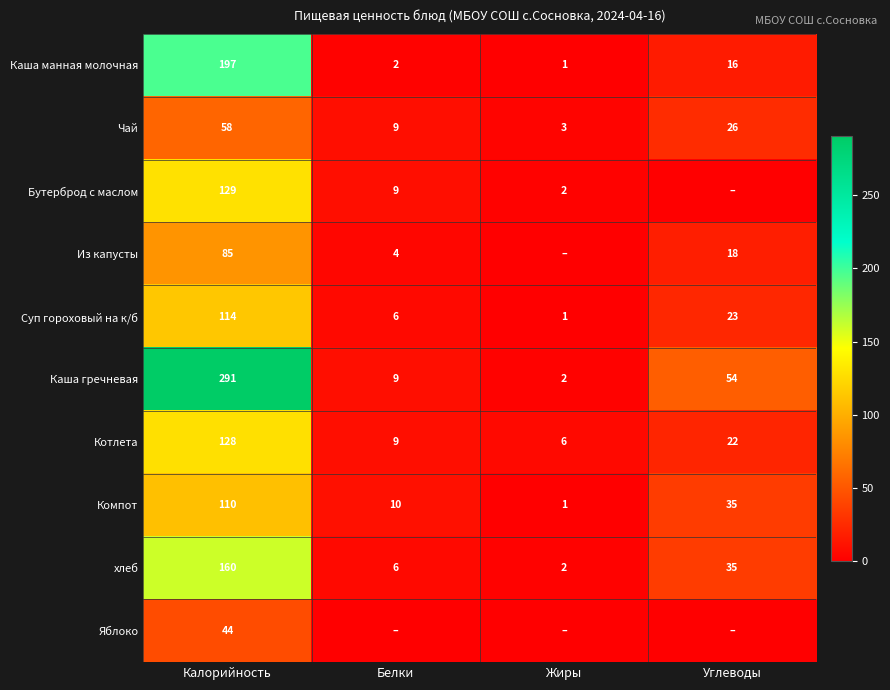

What value does the Чай series have at Калорийность?

58